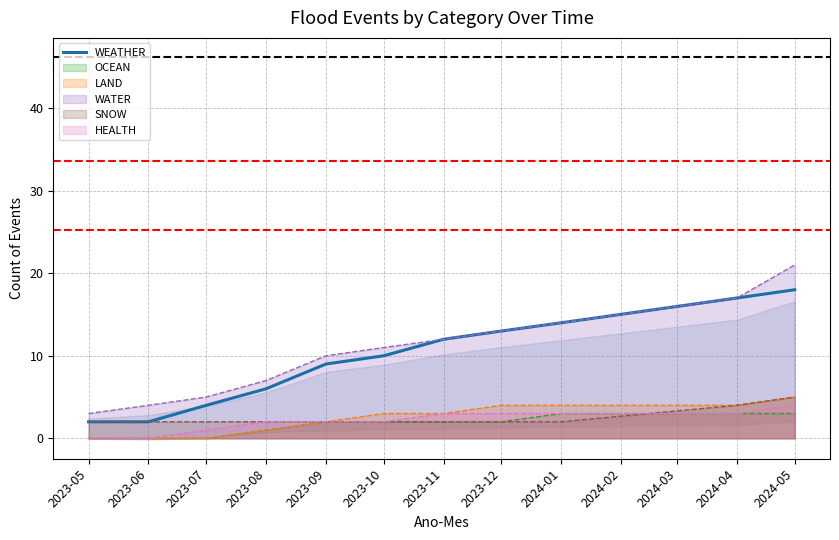

Read the value at 2023-11, to the nearest 10.

10